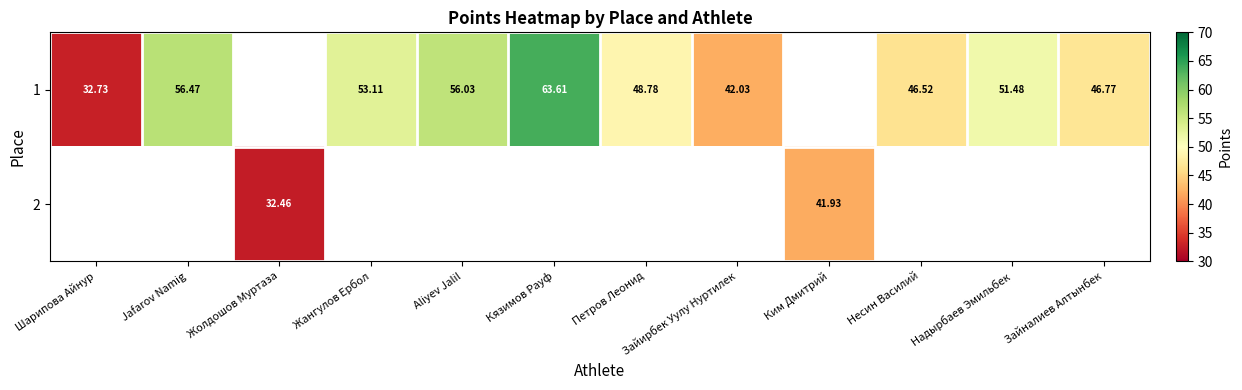

Is the value of 1 at Jafarov Namig greater than the value of 2 at Ким Дмитрий?

Yes